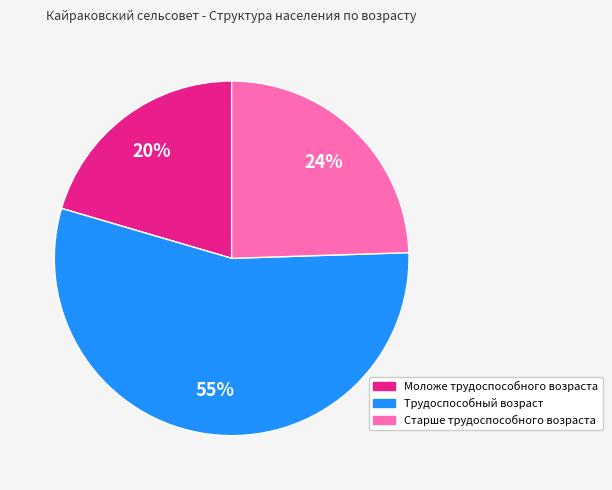

To the nearest percent, what is the difference between the Трудоспособный возраст and Моложе трудоспособного возраста slice percentages?

35%